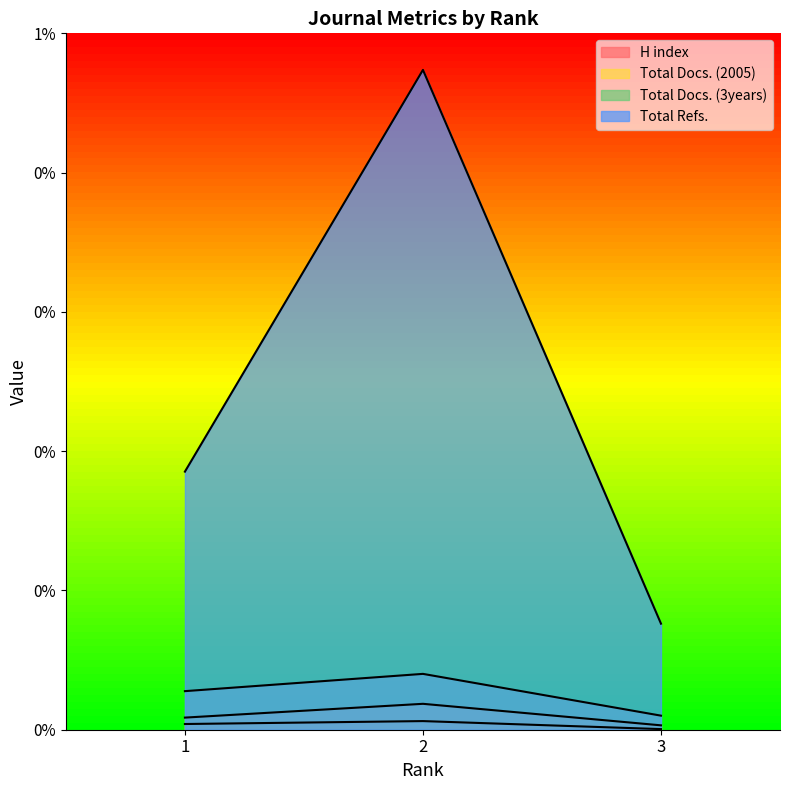

What is the difference between the highest and lowest values at 3?

1514